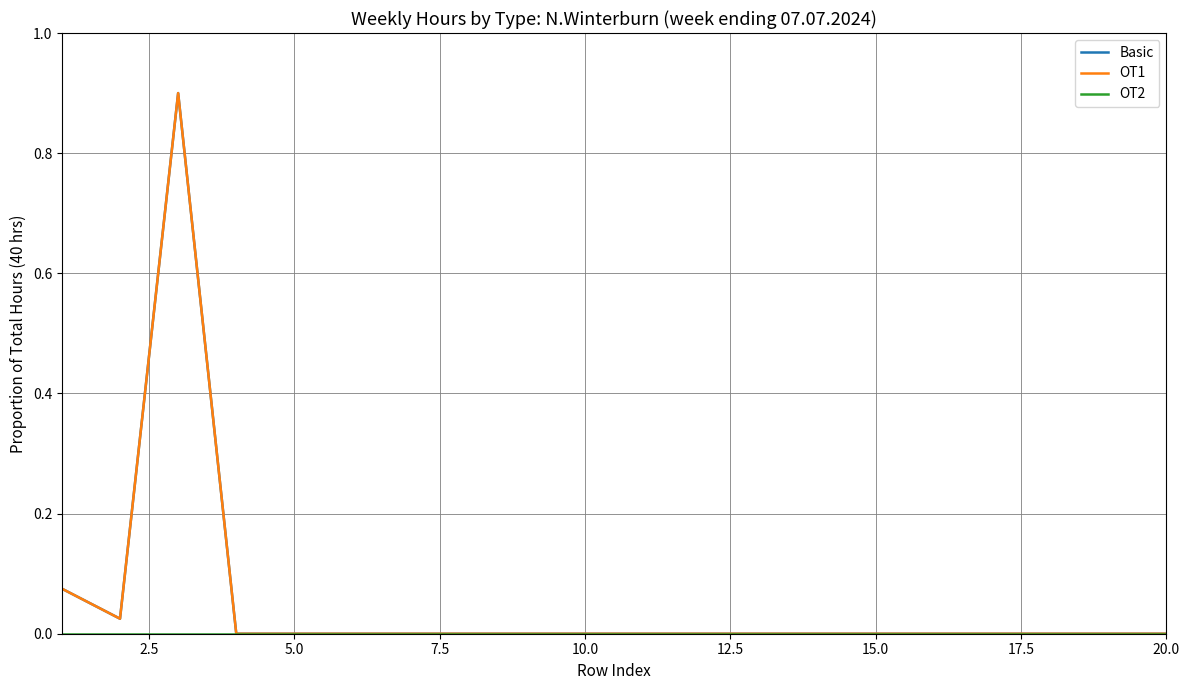

Is this an area chart (filled region under the line)?

No